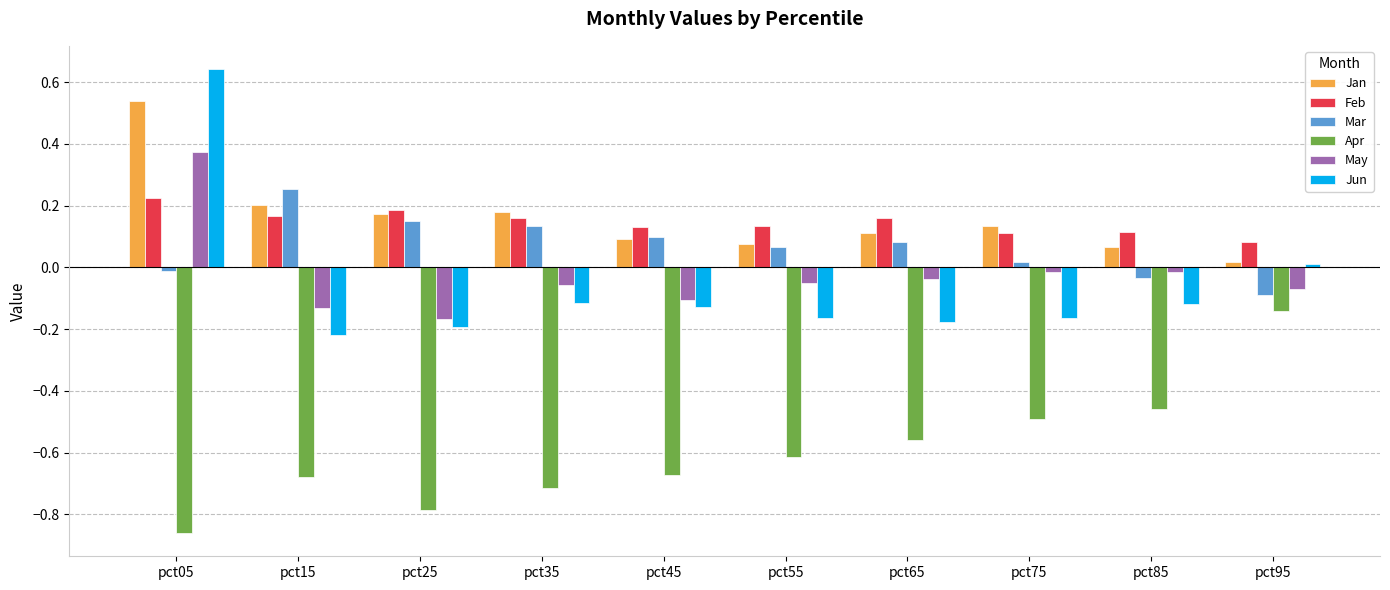

Between pct45 and pct95, which series saw the biggest shift?

Apr